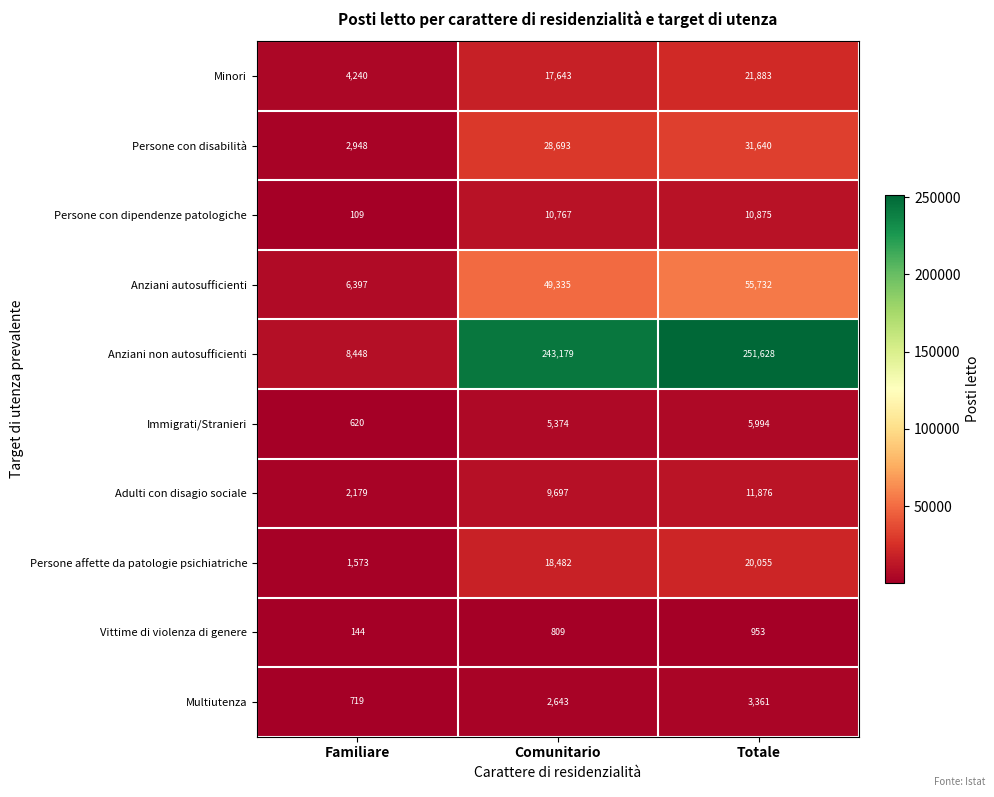

Rank the series at Familiare from lowest to highest value.

Persone con dipendenze patologiche, Vittime di violenza di genere, Immigrati/Stranieri, Multiutenza, Persone affette da patologie psichiatriche, Adulti con disagio sociale, Persone con disabilità, Minori, Anziani autosufficienti, Anziani non autosufficienti